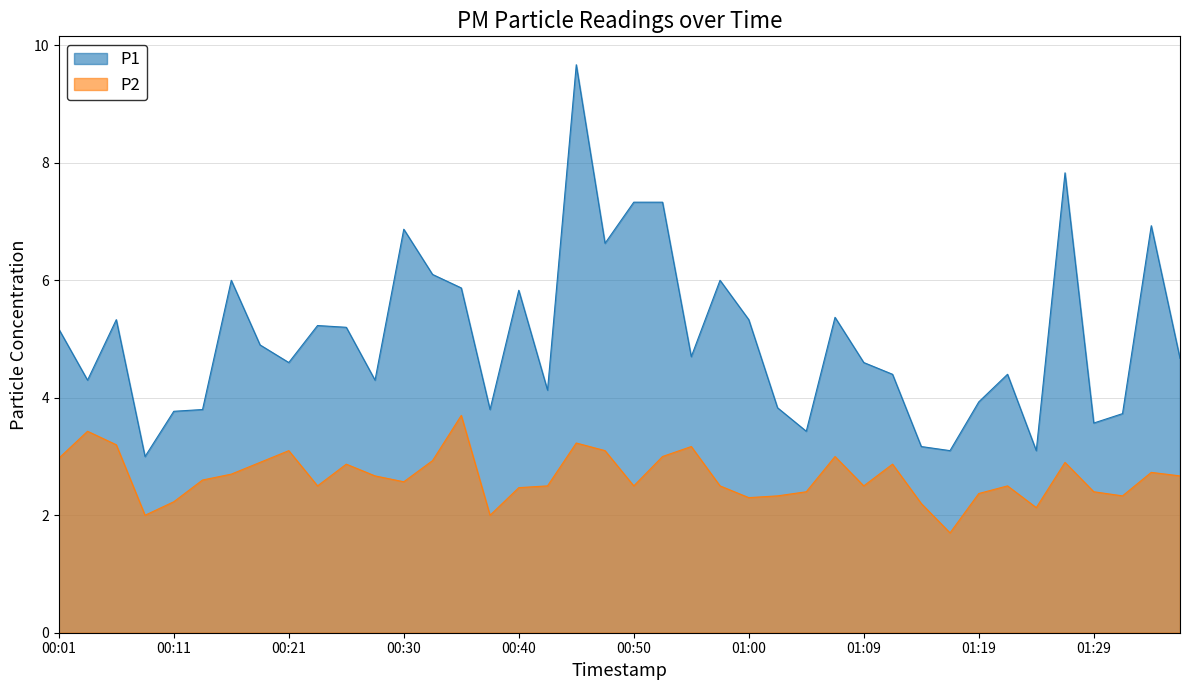

Is it true that P1 equals 2.0 at 00:23?

False